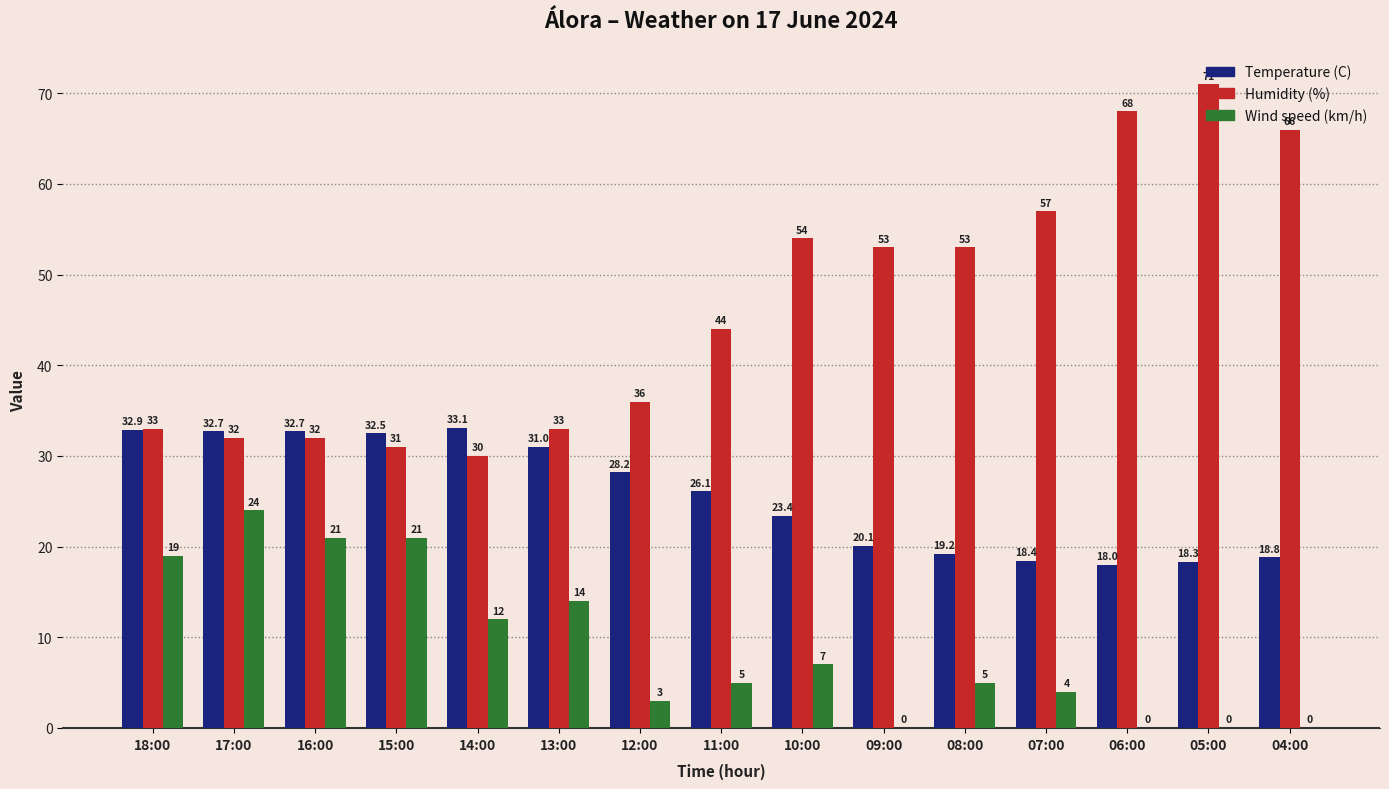

What is the total value across all series at 16:00?

85.7